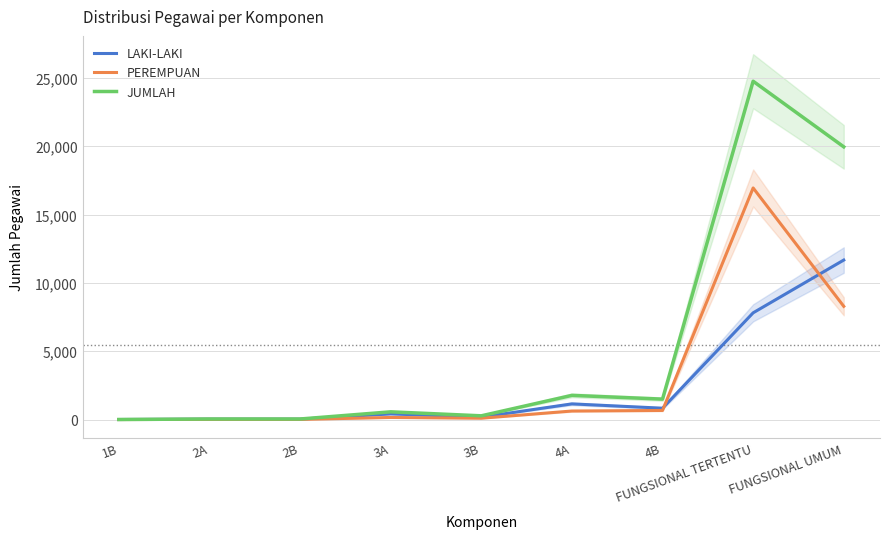

Reading right to left, what are all the values shown in this chart?

LAKI-LAKI: 11673	7811	829	1146	175	412	29	29	2
PEREMPUAN: 8287	16951	665	623	97	152	10	10	0
JUMLAH: 19960	24762	1494	1769	272	564	39	39	2